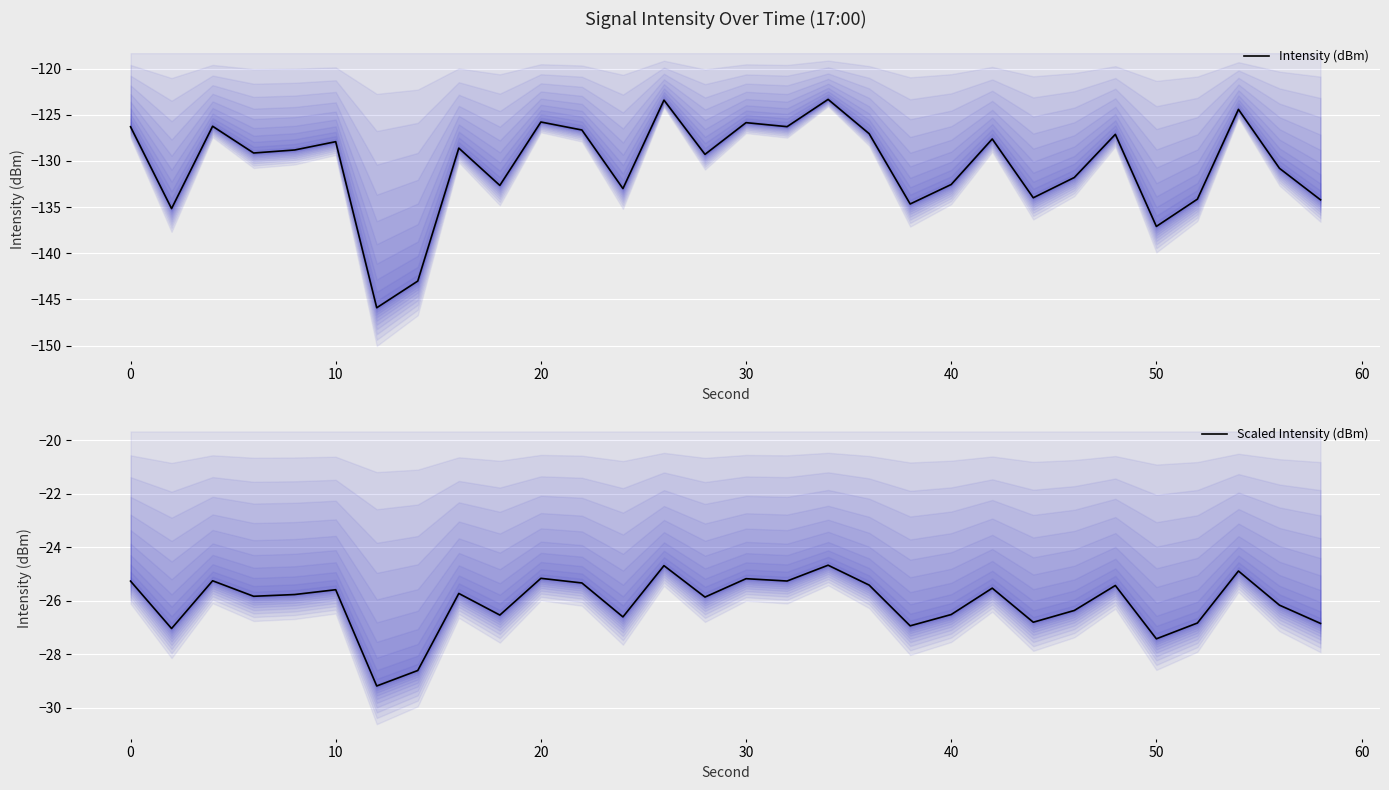

The Scaled Intensity (dBm) series shows -9.3 at 50. True or false?

False